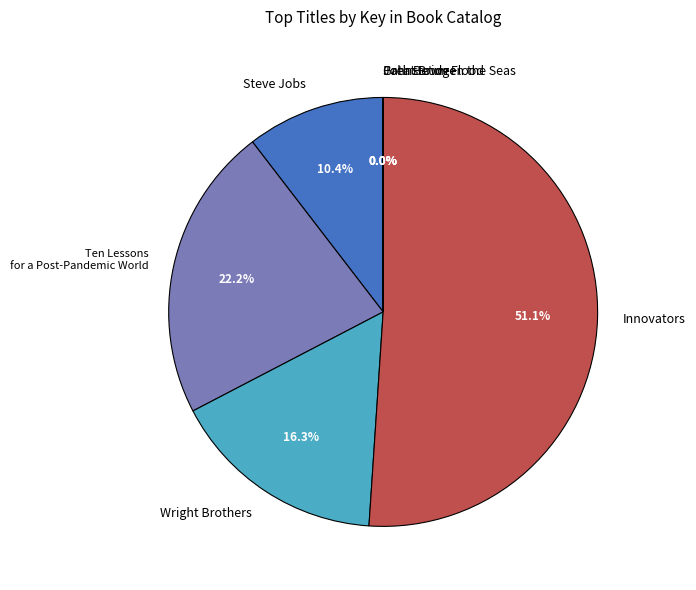

What is the largest slice in the pie chart?

Innovators